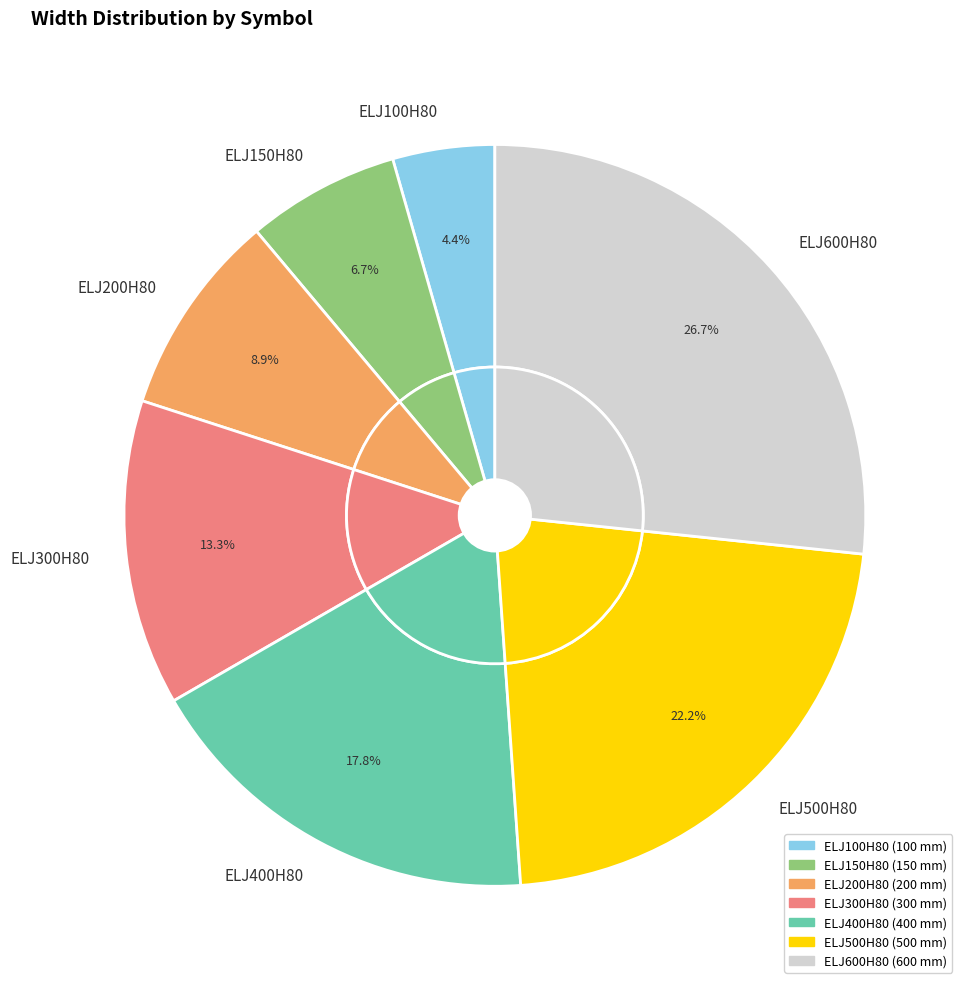

To the nearest percent, what percentage of the pie is ELJ600H80?

27%